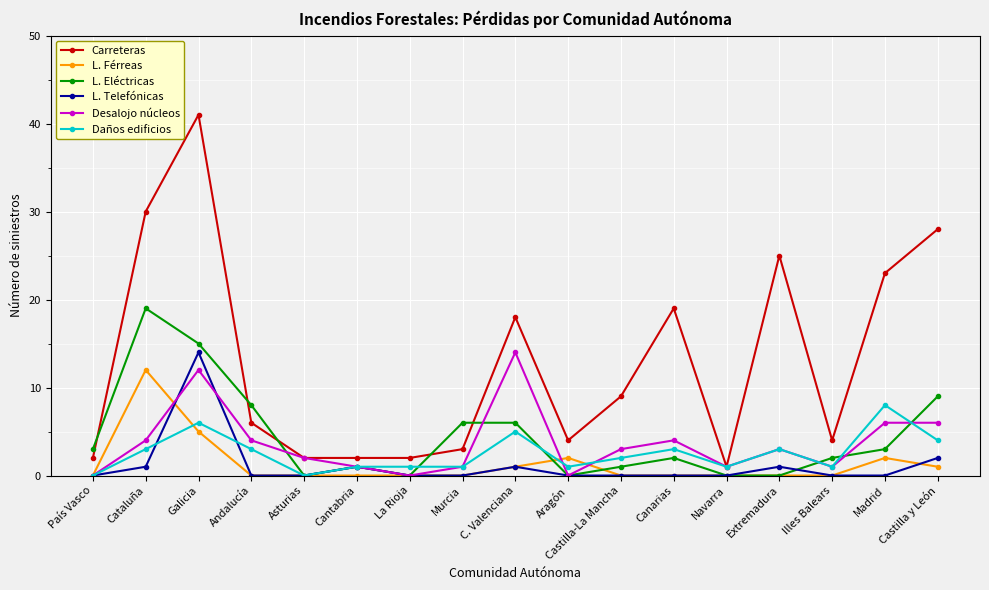

Reading left to right, transcribe all the data shown in this chart.

Carreteras: País Vasco=2	Cataluña=30	Galicia=41	Andalucía=6	Asturias=2	Cantabria=2	La Rioja=2	Murcia=3	C. Valenciana=18	Aragón=4	Castilla-La Mancha=9	Canarias=19	Navarra=1	Extremadura=25	Illes Balears=4	Madrid=23	Castilla y León=28
L. Férreas: País Vasco=0	Cataluña=12	Galicia=5	Andalucía=0	Asturias=0	Cantabria=0	La Rioja=0	Murcia=0	C. Valenciana=1	Aragón=2	Castilla-La Mancha=0	Canarias=0	Navarra=0	Extremadura=0	Illes Balears=0	Madrid=2	Castilla y León=1
L. Eléctricas: País Vasco=3	Cataluña=19	Galicia=15	Andalucía=8	Asturias=0	Cantabria=1	La Rioja=0	Murcia=6	C. Valenciana=6	Aragón=0	Castilla-La Mancha=1	Canarias=2	Navarra=0	Extremadura=0	Illes Balears=2	Madrid=3	Castilla y León=9
L. Telefónicas: País Vasco=0	Cataluña=1	Galicia=14	Andalucía=0	Asturias=0	Cantabria=1	La Rioja=0	Murcia=0	C. Valenciana=1	Aragón=0	Castilla-La Mancha=0	Canarias=0	Navarra=0	Extremadura=1	Illes Balears=0	Madrid=0	Castilla y León=2
Desalojo núcleos: País Vasco=0	Cataluña=4	Galicia=12	Andalucía=4	Asturias=2	Cantabria=1	La Rioja=0	Murcia=1	C. Valenciana=14	Aragón=0	Castilla-La Mancha=3	Canarias=4	Navarra=1	Extremadura=3	Illes Balears=1	Madrid=6	Castilla y León=6
Daños edificios: País Vasco=0	Cataluña=3	Galicia=6	Andalucía=3	Asturias=0	Cantabria=1	La Rioja=1	Murcia=1	C. Valenciana=5	Aragón=1	Castilla-La Mancha=2	Canarias=3	Navarra=1	Extremadura=3	Illes Balears=1	Madrid=8	Castilla y León=4